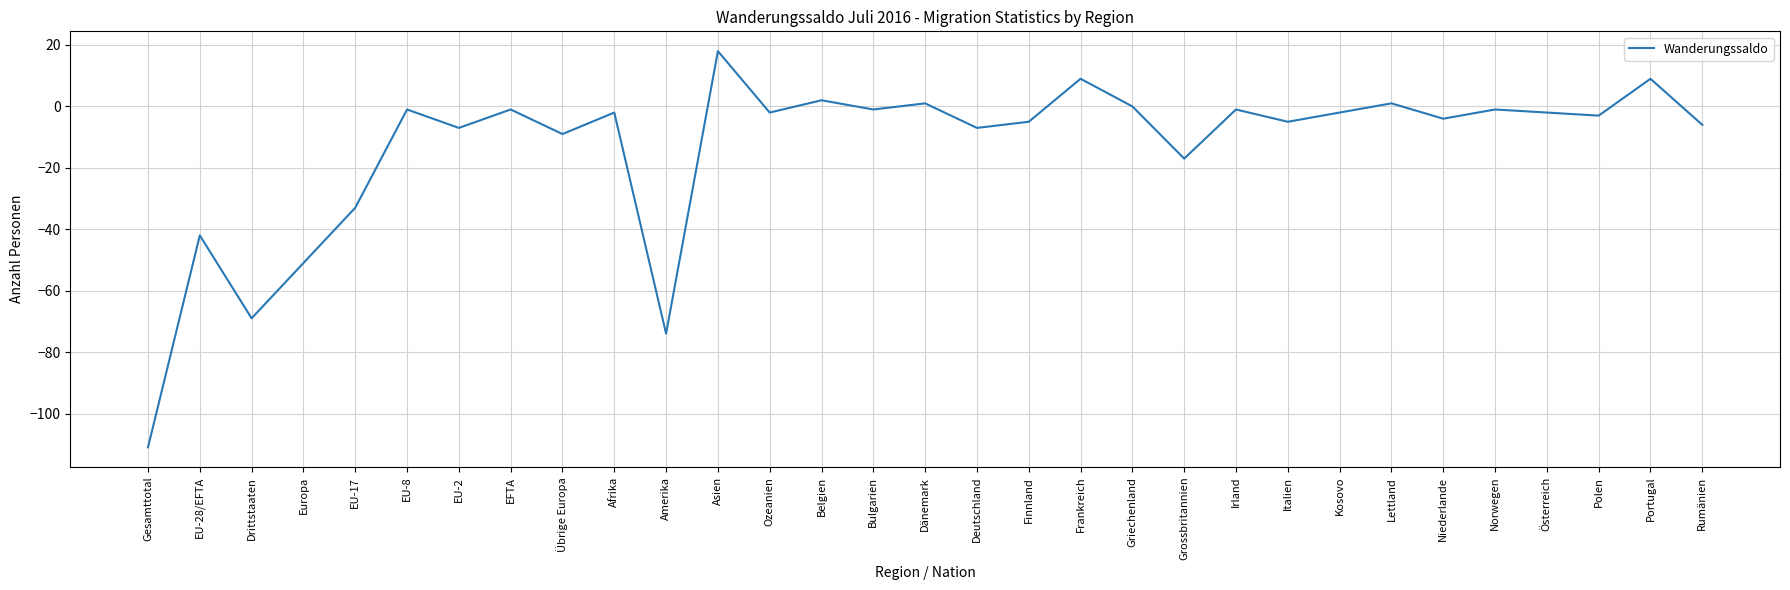

What is the difference between the maximum and minimum values?

129